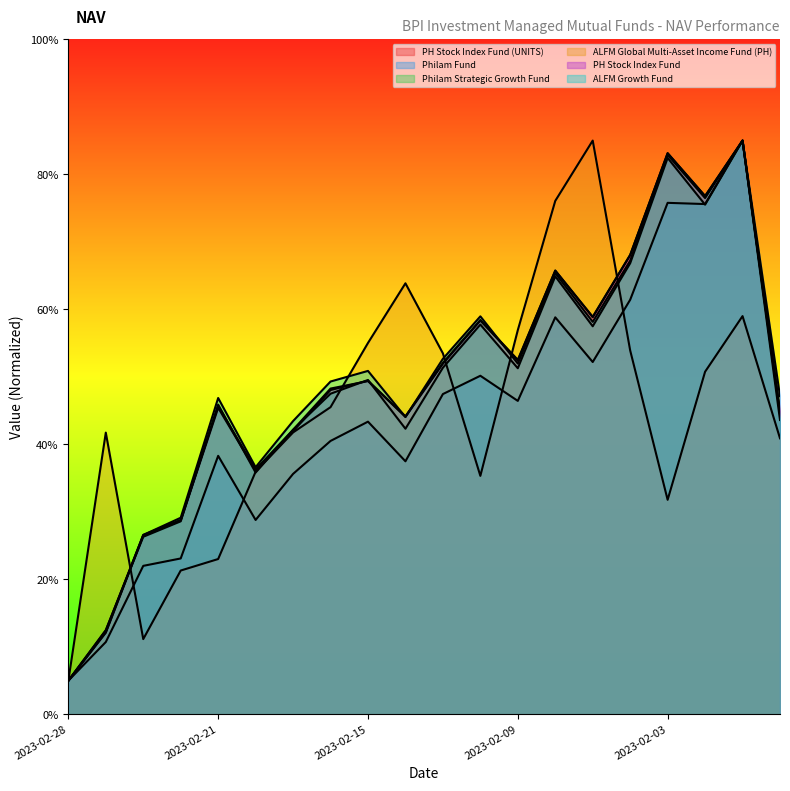

Rank the categories by PH Stock Index Fund (UNITS) value from highest to lowest.

2023-02-01, 2023-02-03, 2023-02-02, 2023-02-06, 2023-02-08, 2023-02-07, 2023-02-10, 2023-02-09, 2023-02-13, 2023-02-15, 2023-02-16, 2023-02-21, 2023-01-31, 2023-02-14, 2023-02-17, 2023-02-20, 2023-02-22, 2023-02-23, 2023-02-27, 2023-02-28